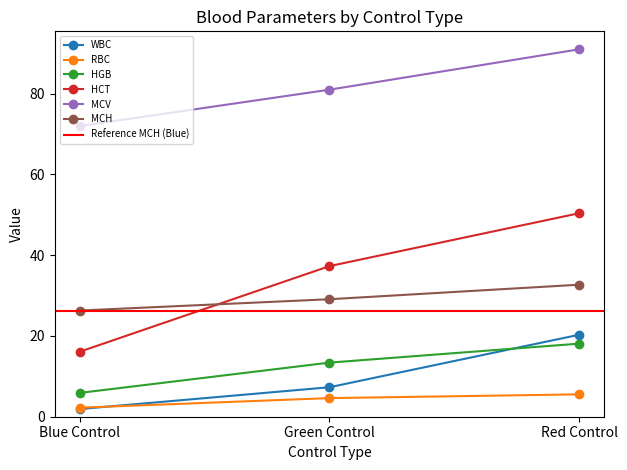

What is the value of the HCT point at the 2nd from the left?

37.3